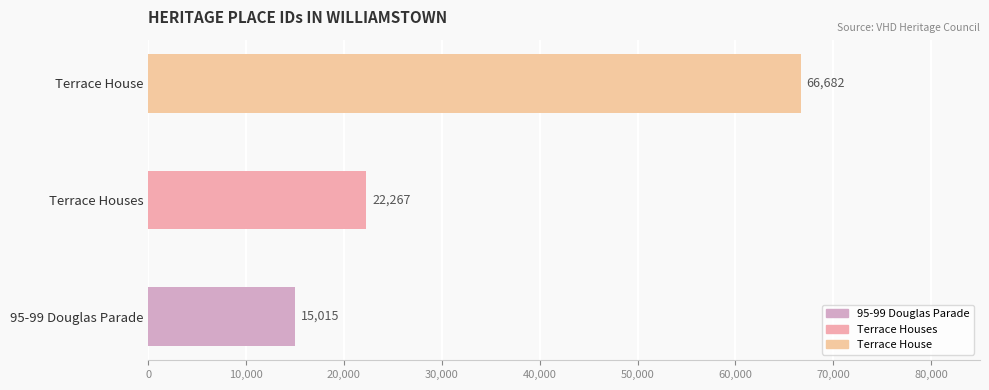

What is the label of the 2nd bar from the left?

Terrace Houses